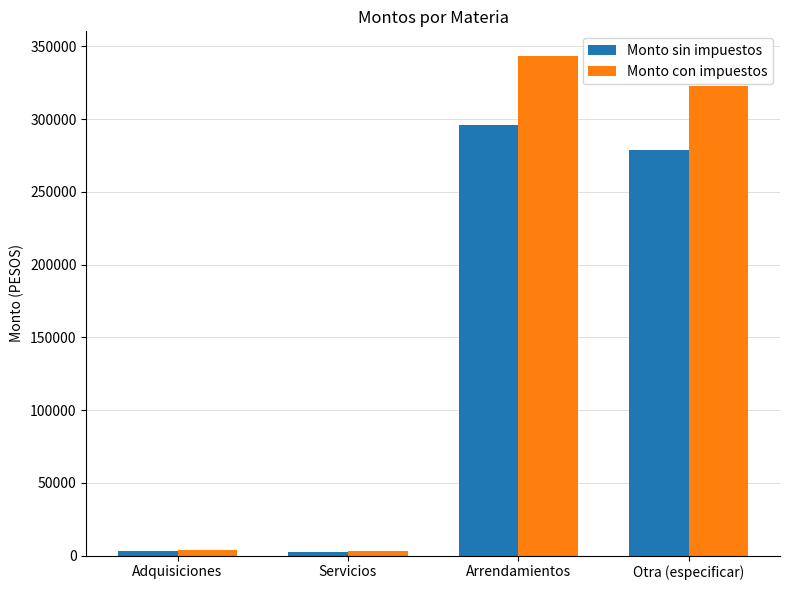

Which category has the highest value in the Monto con impuestos series?

Arrendamientos